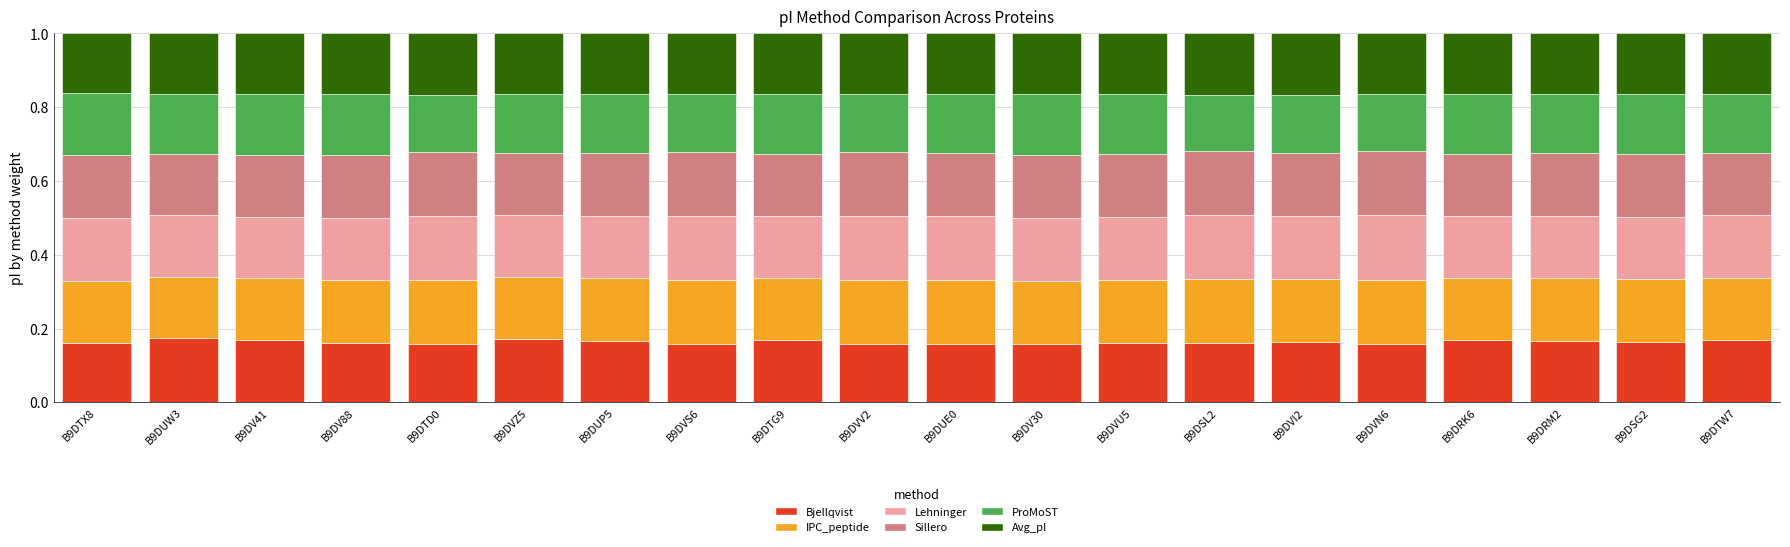

What is the total value across all series at B9DRK6?

1.0